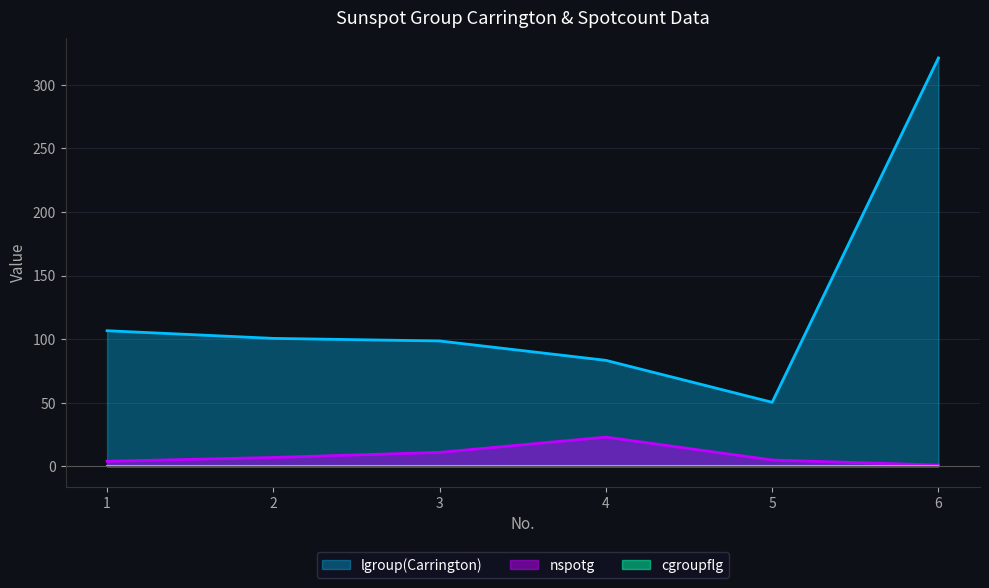

What is the difference between the highest and lowest values at 4?

83.4